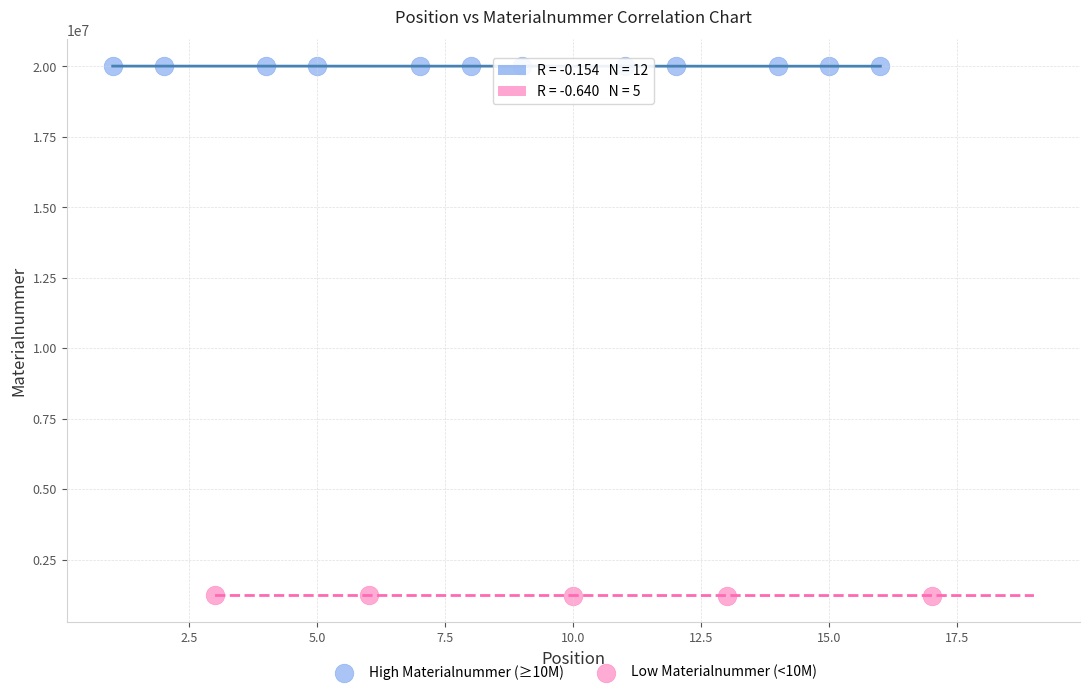

Which series contains the highest Y value?

High Materialnummer (≥10M)